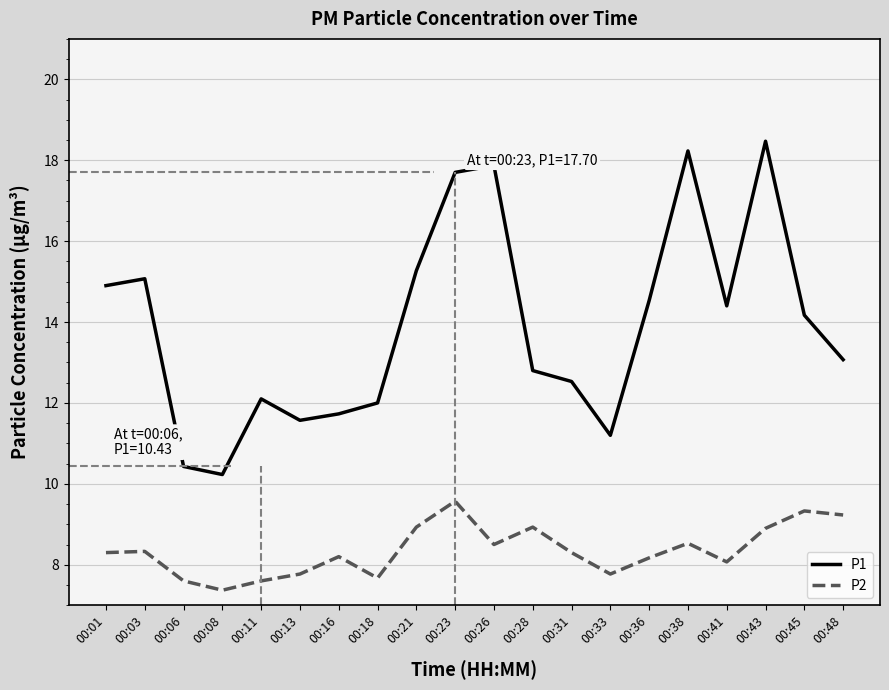

How many interior local peaks does the P1 series have?

5